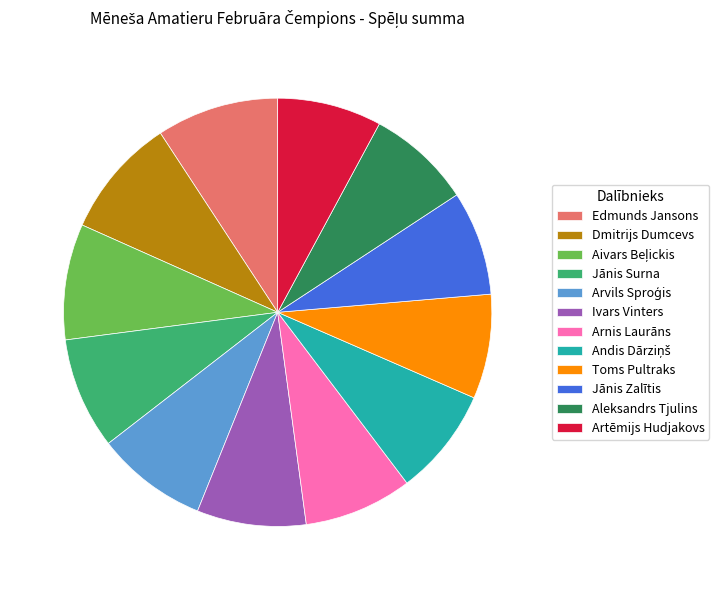

Is there any slice that represents more than half of the pie?

No